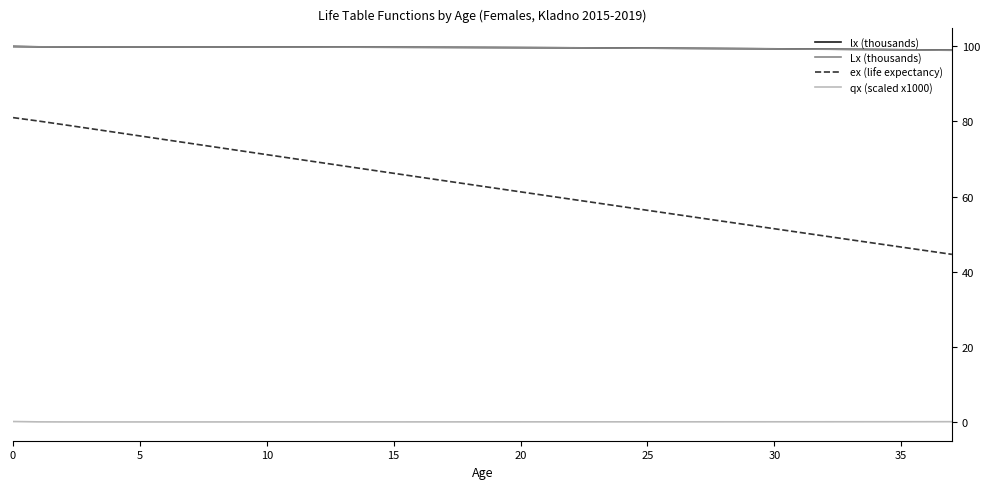

What is the lowest value of the Lx (thousands) series?

99.0